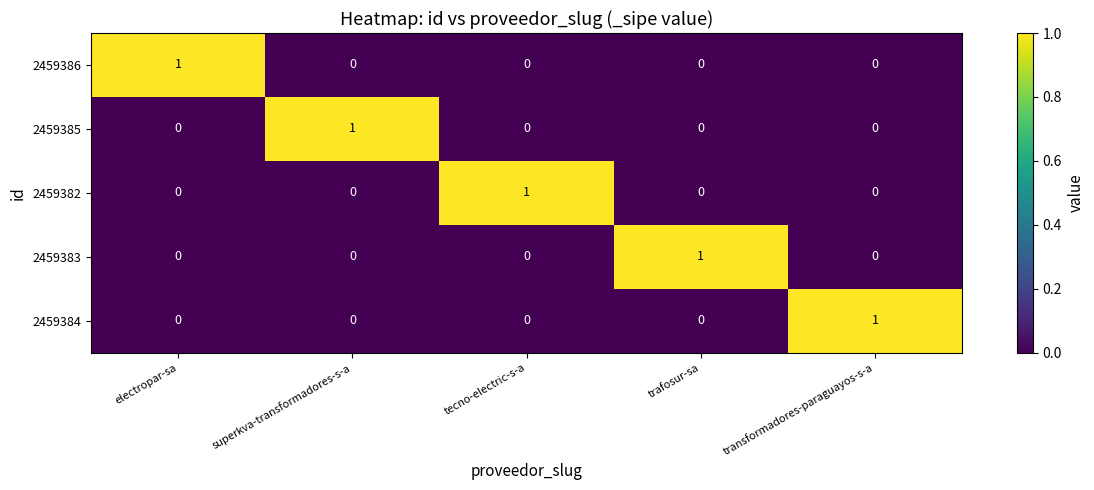

How many distinct data groups are displayed?

5